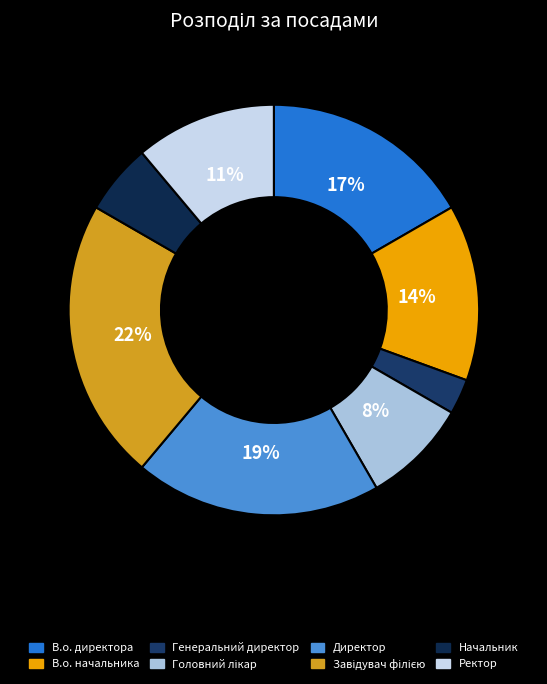

Approximately how many times larger is the value at Начальник compared to Генеральний директор?

2.0